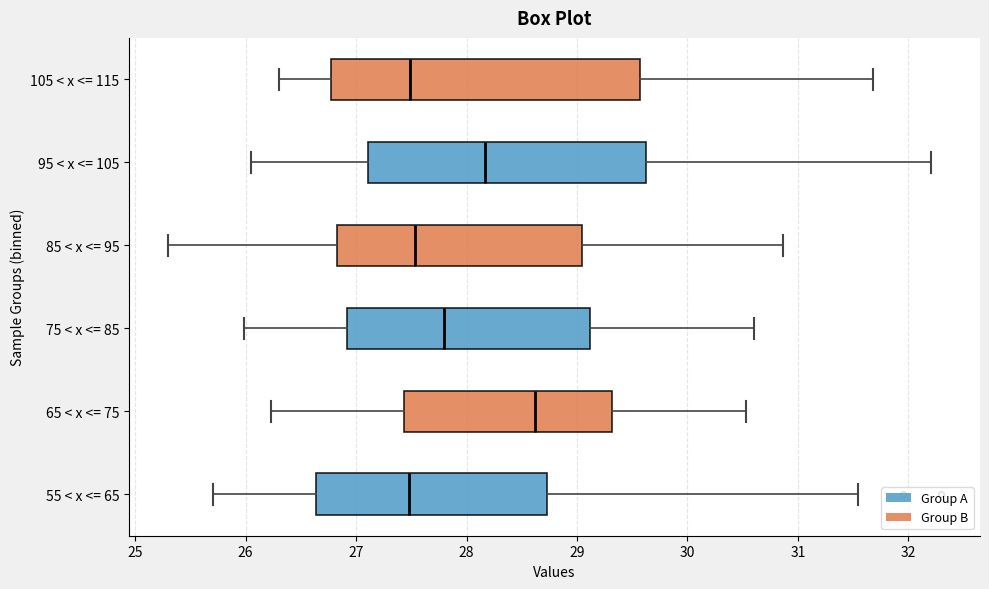

Where is the left edge of the box for 75 < x <= 85 on the x-axis? The values are not printed on the chart, so give them approximately, as read against the axis.

26.9